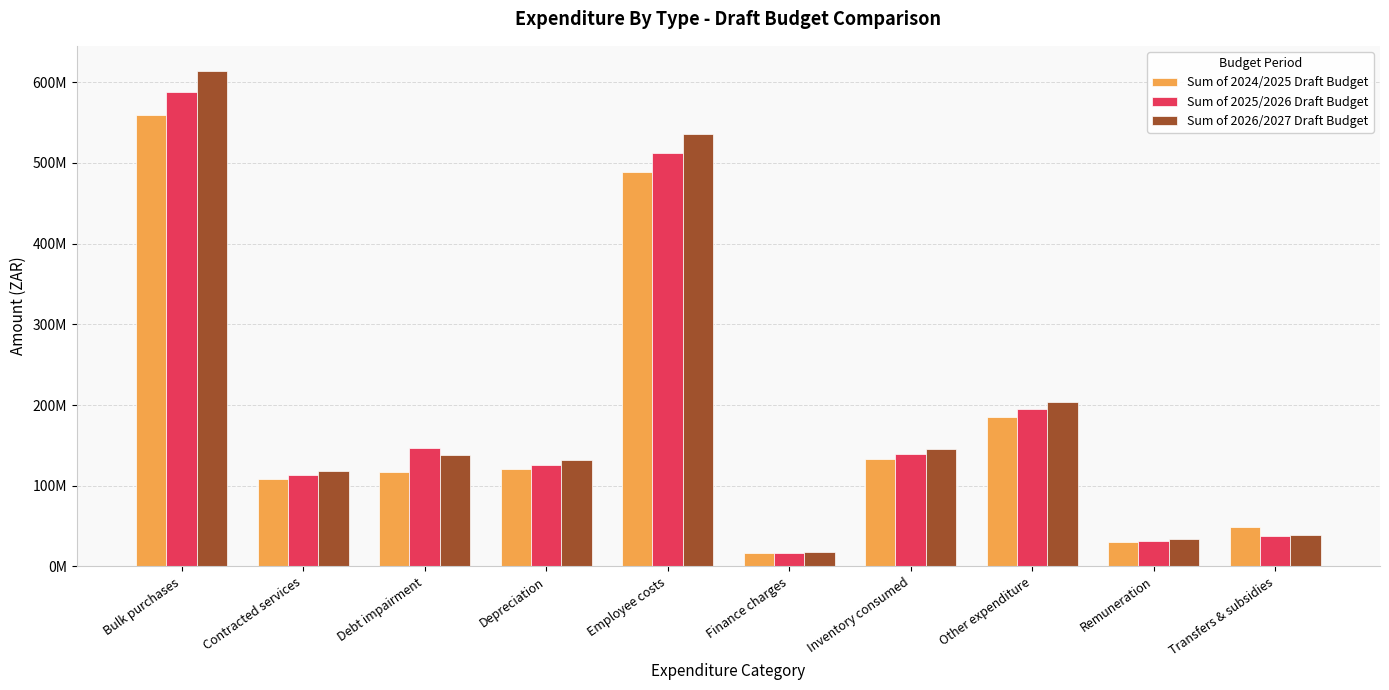

What is the sum of all Sum of 2026/2027 Draft Budget values?

1979335001.4